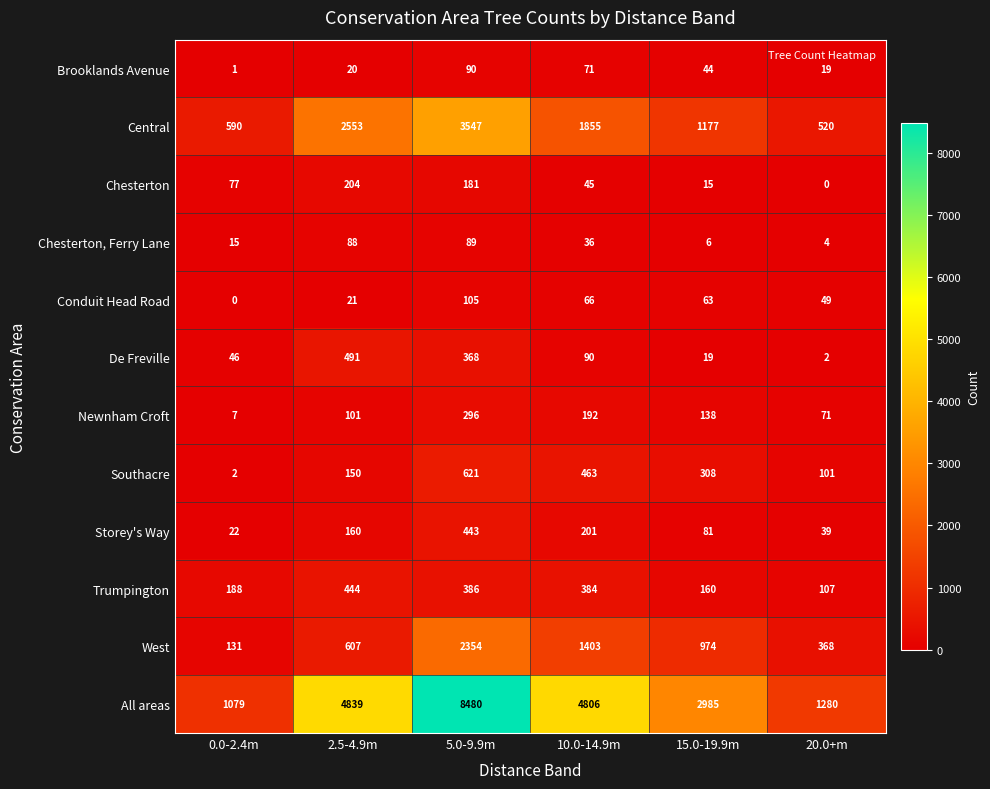

List the labels in order of Brooklands Avenue value, smallest first.

0.0-2.4m, 20.0+m, 2.5-4.9m, 15.0-19.9m, 10.0-14.9m, 5.0-9.9m